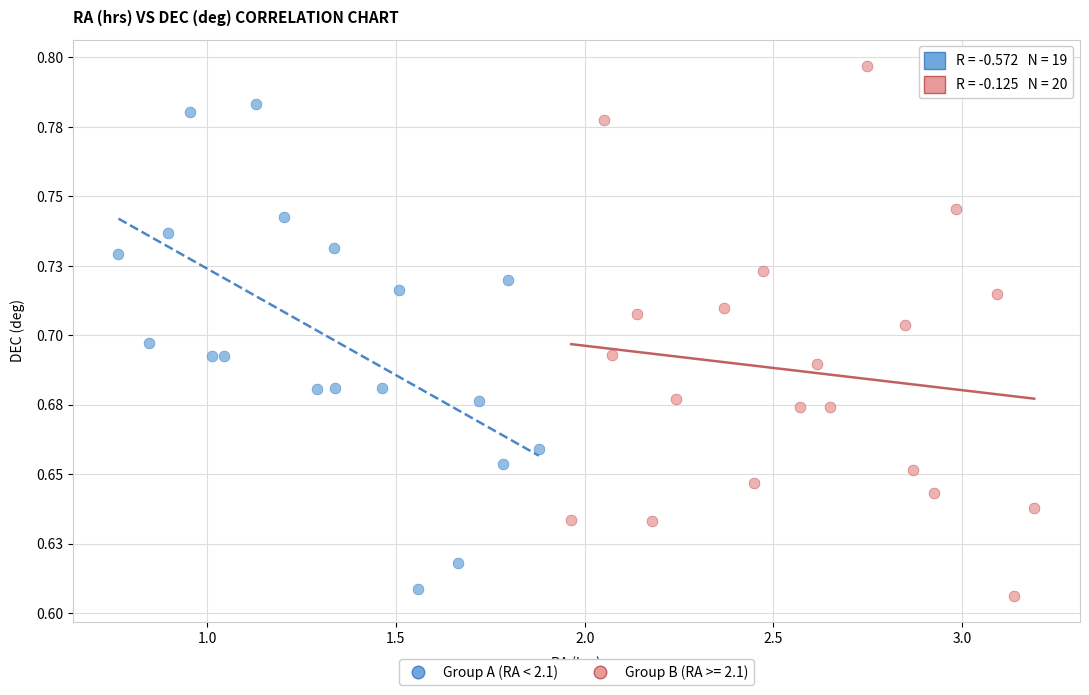

What are all the series names shown in the legend?

Group A (RA < 2.1), Group B (RA >= 2.1)